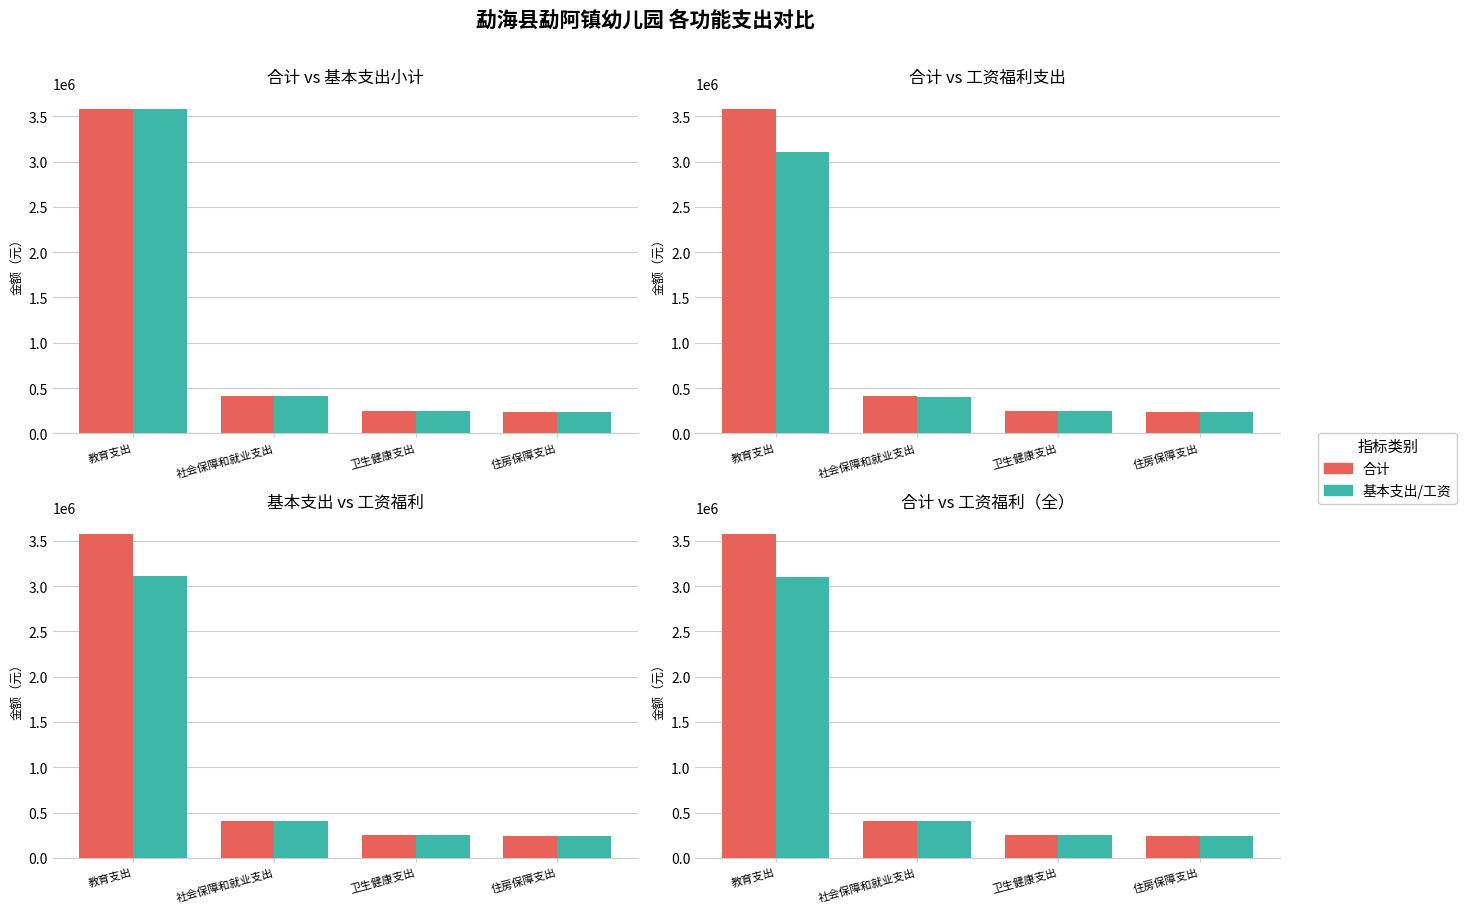

Which series changed the most between 社会保障和就业支出 and 卫生健康支出?

合计